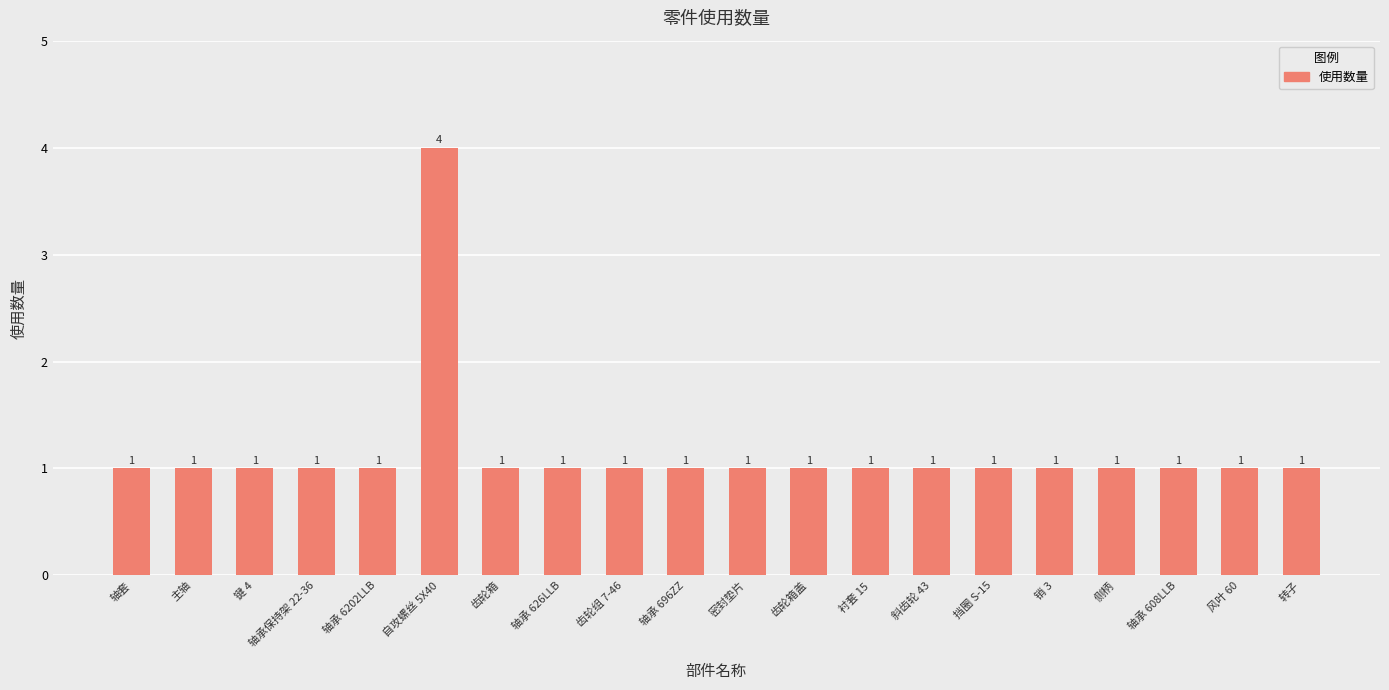

What is the greatest value displayed?

4